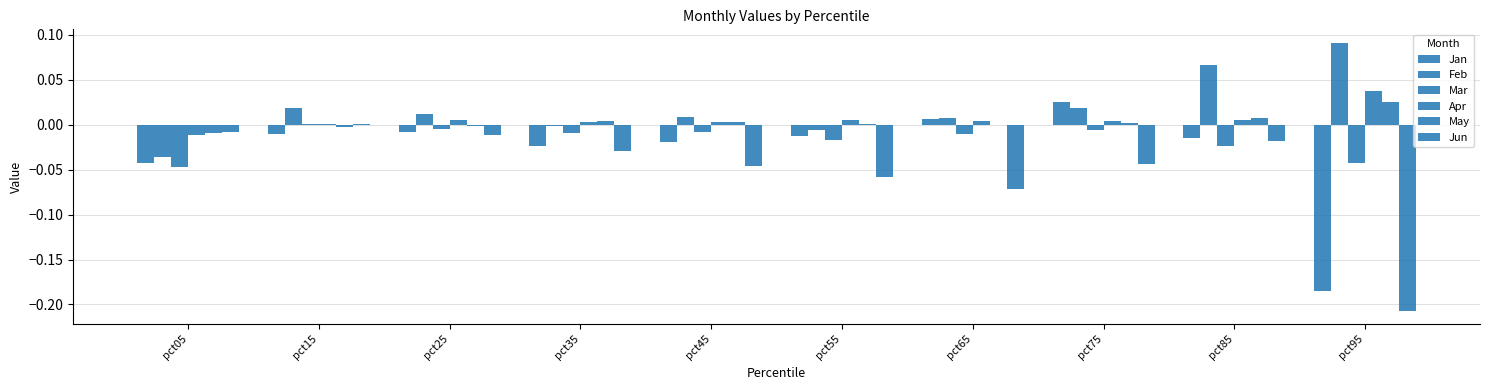

Rank the categories by May value from lowest to highest.

pct05, pct15, pct25, pct65, pct55, pct75, pct45, pct35, pct85, pct95